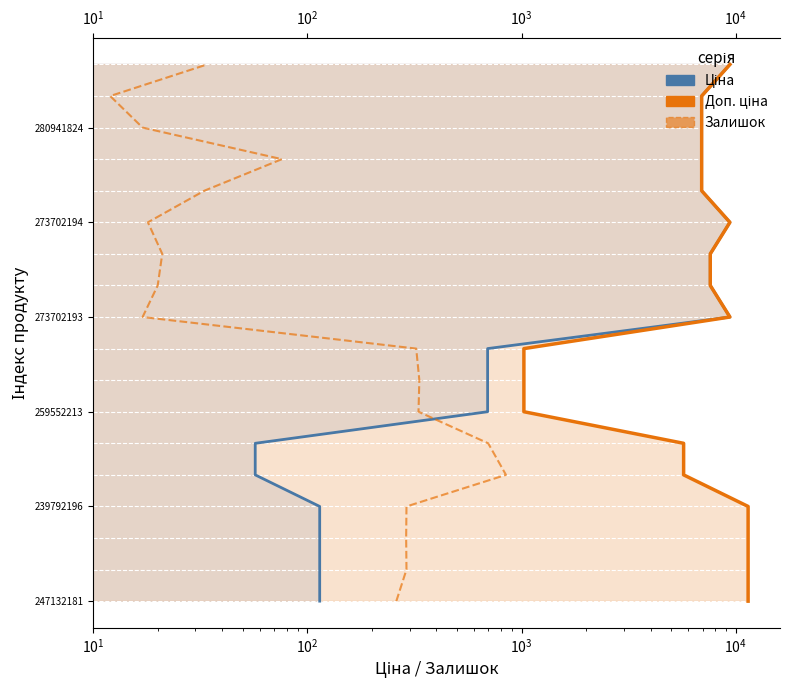

Which series changed the most between $\mathdefault{10^{4}}$ and $\mathdefault{10^{2}}$?

Ціна